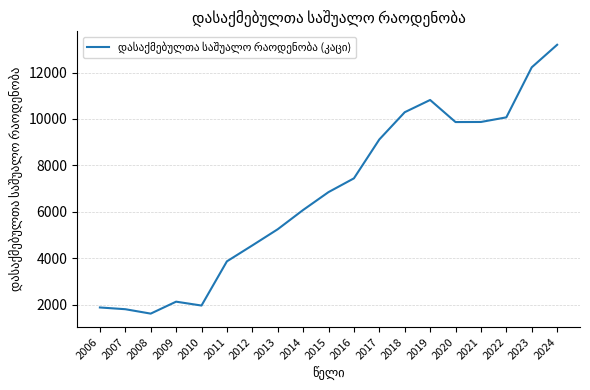

Is it true that the value at 2006 is 572?

False